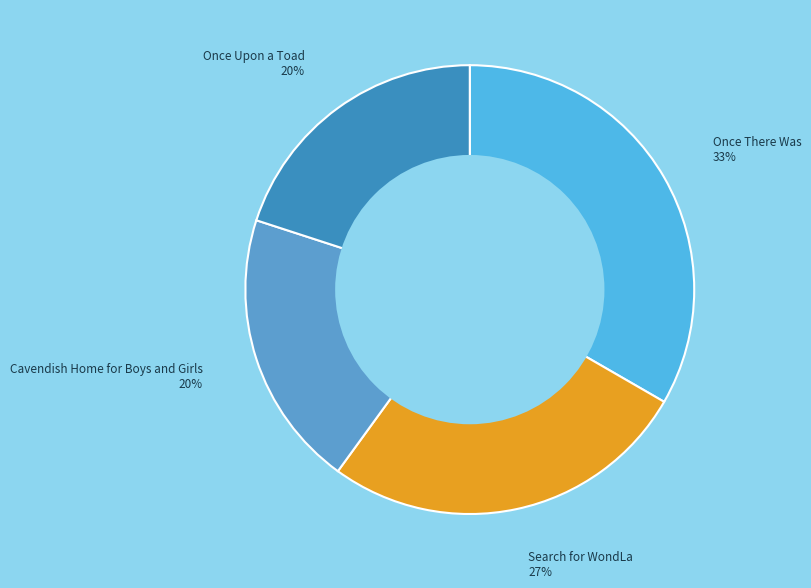

Count the number of slices in the pie.

4